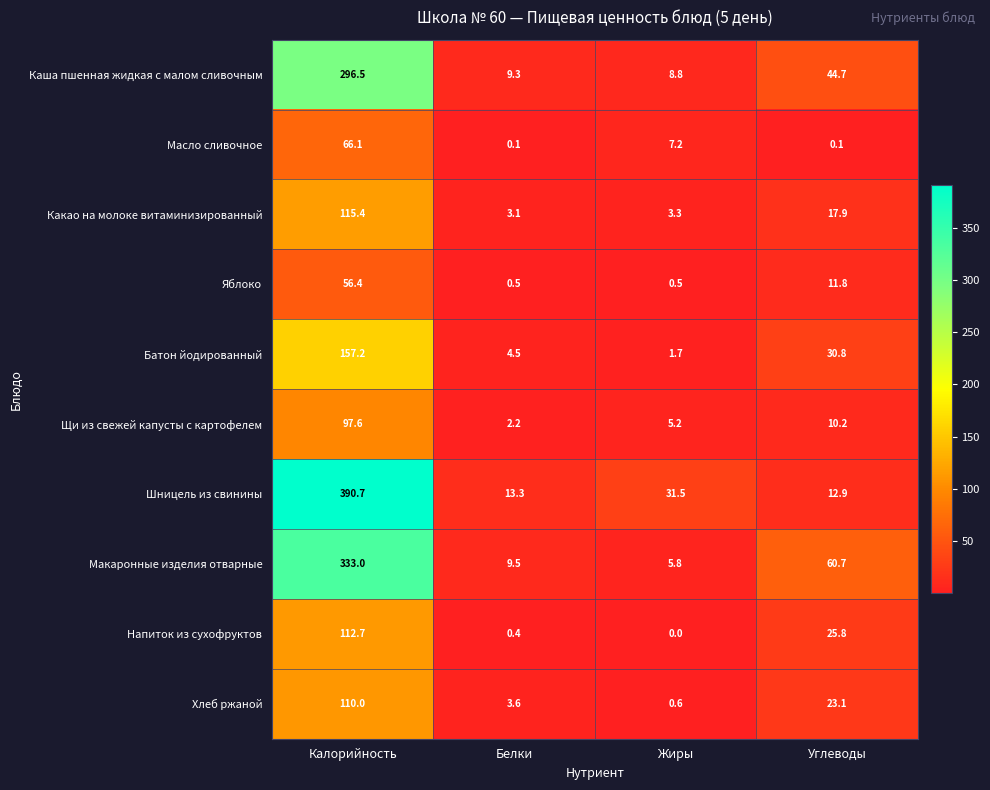

What is the maximum value for Батон йодированный?

157.2